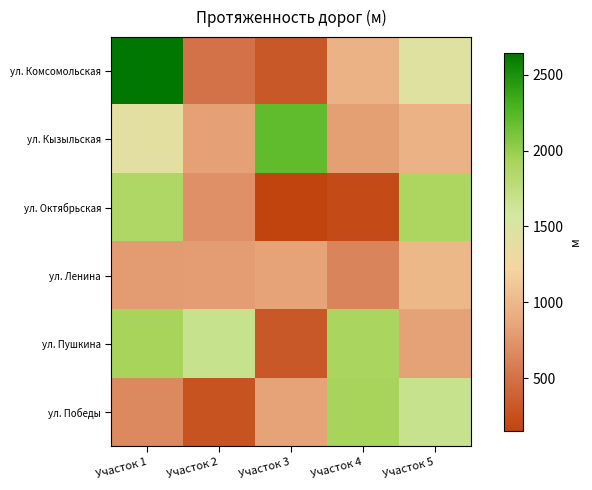

What is the total value across all series at Участок 5?

7797